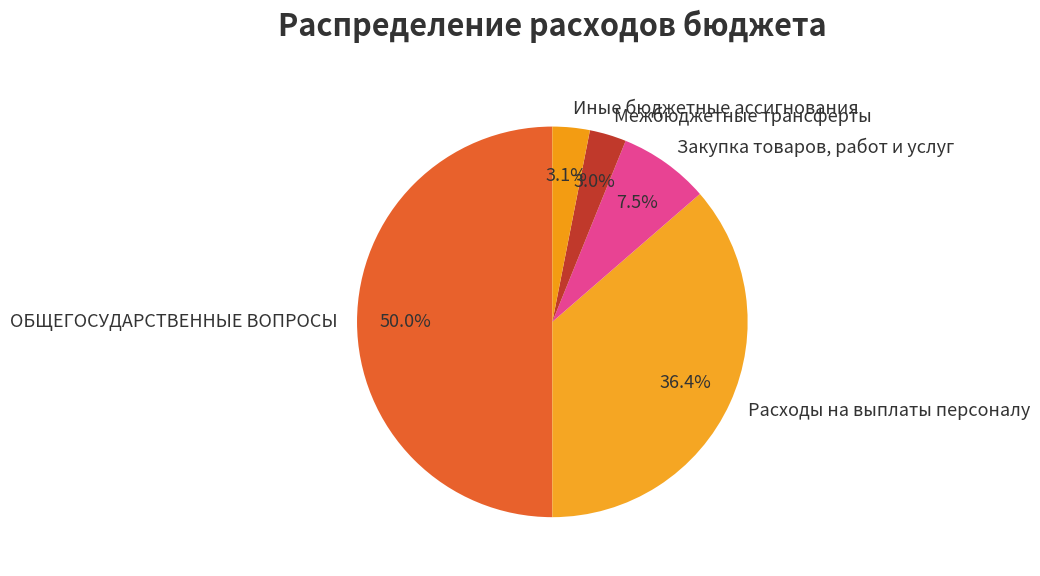

What percentage is the Расходы на выплаты персоналу slice, to the nearest percent?

36%